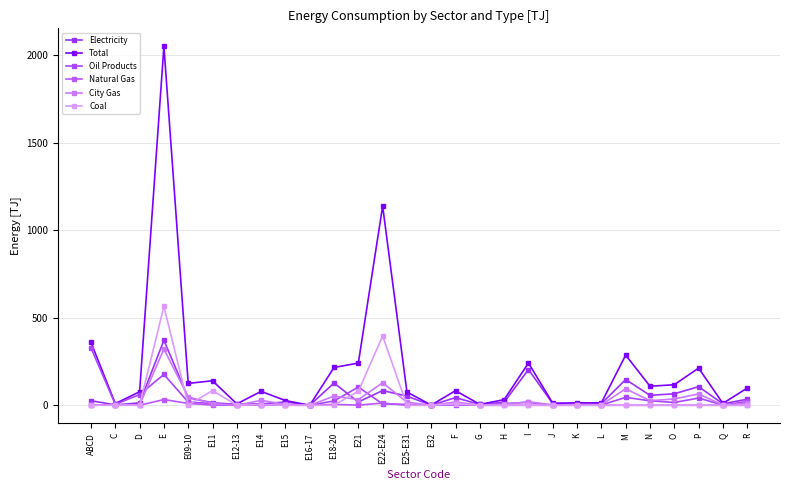

Which series has the widest spread of values?

Total